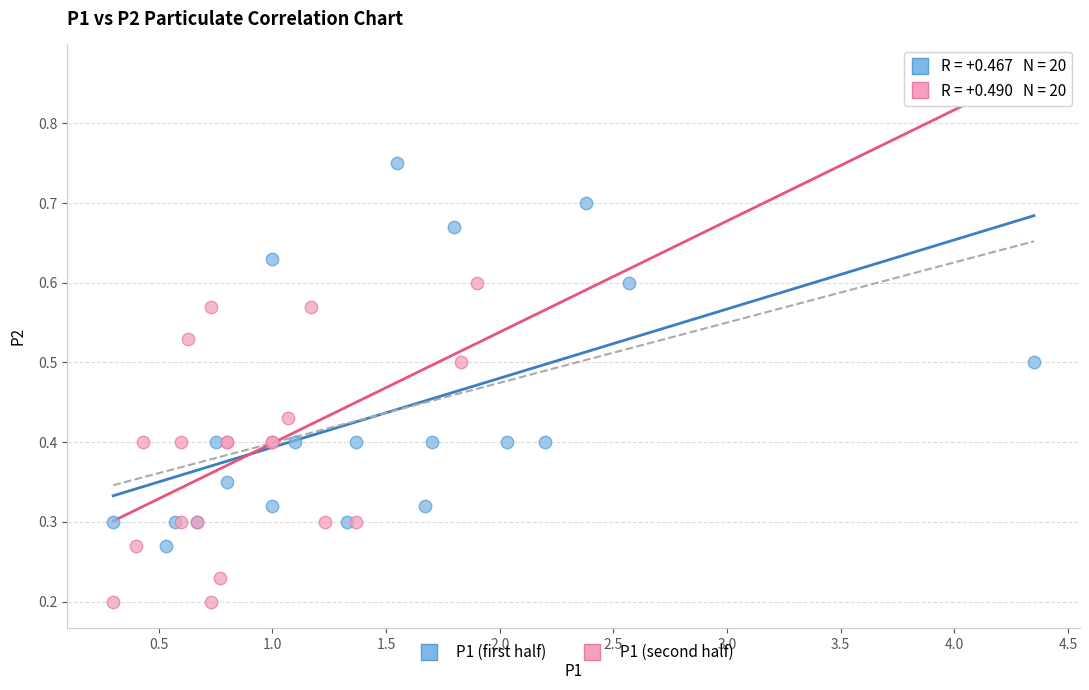

Which series reaches the maximum Y coordinate?

P1 (first half)